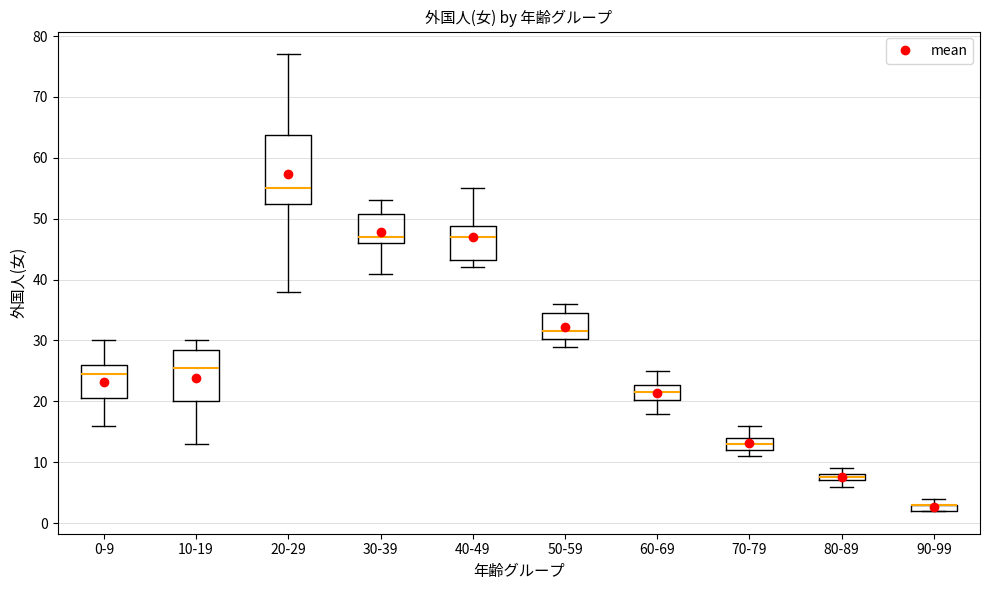

Where does the lower whisker of the box for 0-9 end on the y-axis? The values are not printed on the chart, so give them approximately, as read against the axis.

16